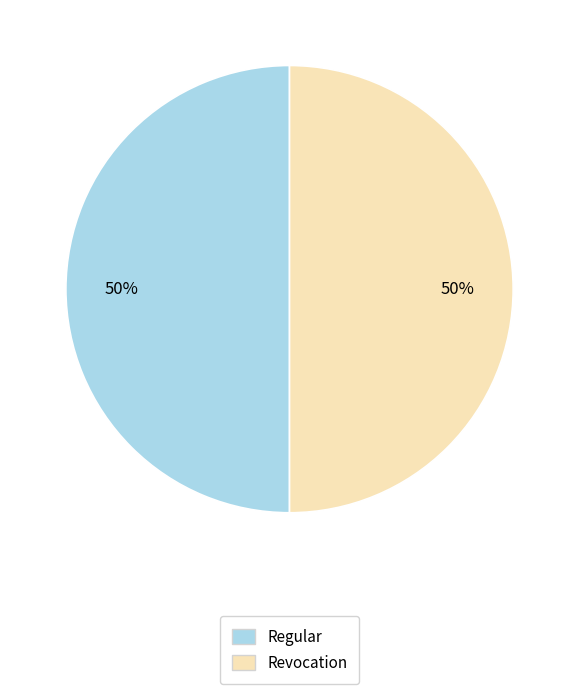

To the nearest percent, what is the combined percentage of Revocation and Regular?

100%